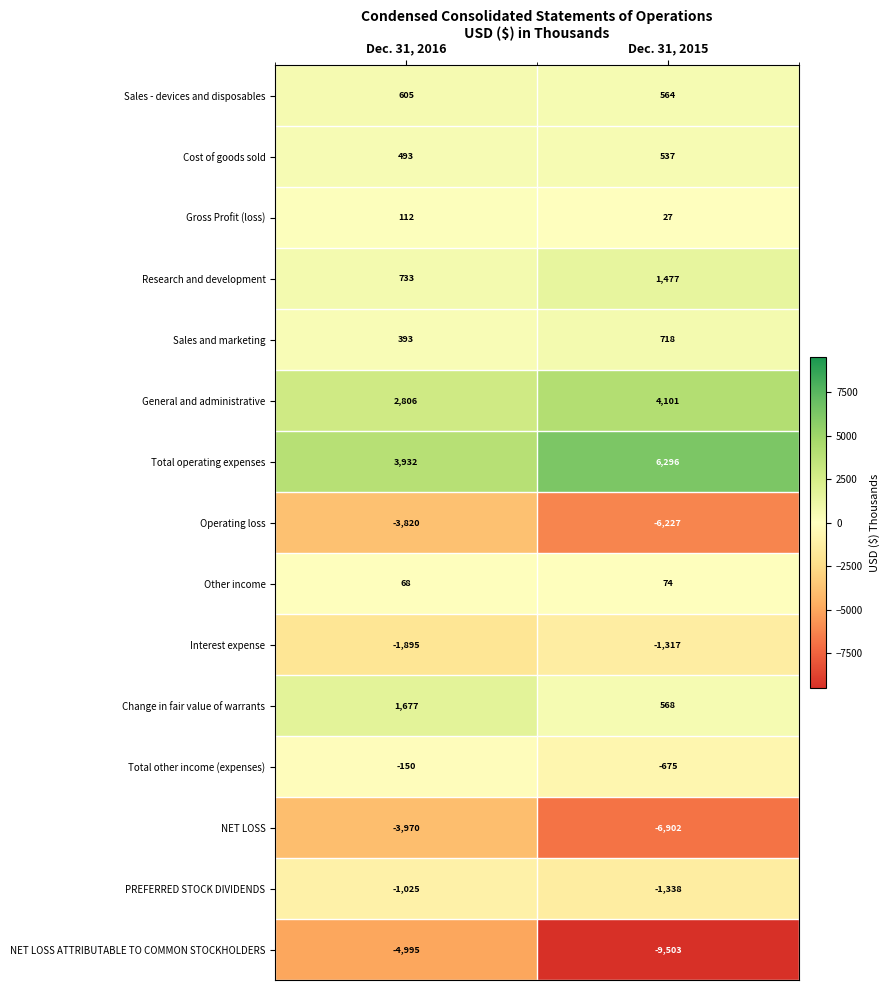

Read the Research and development value at Dec. 31, 2015.

1477